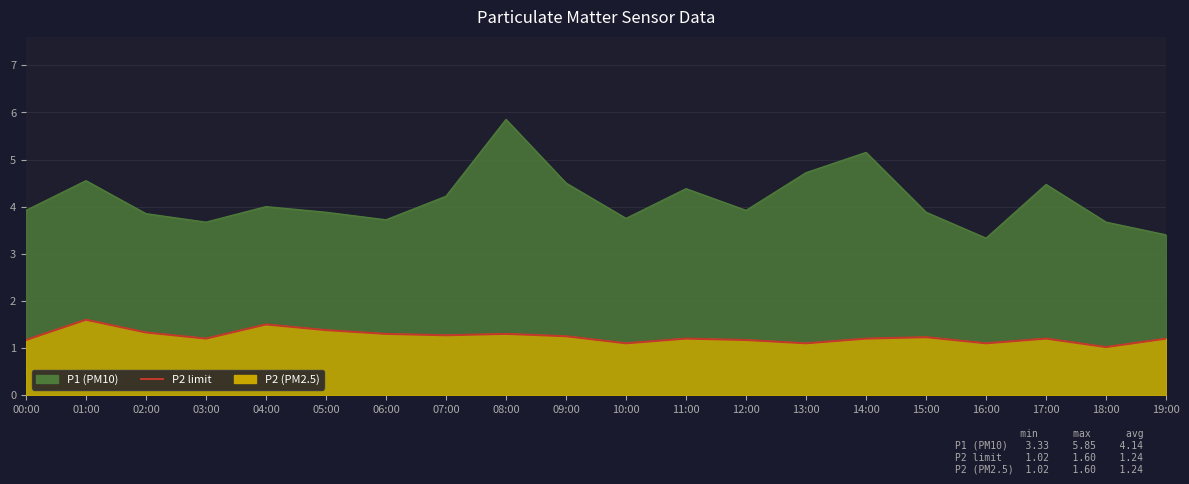

How many points are lower than both their immediate neighbors (excluding endpoints)?

6